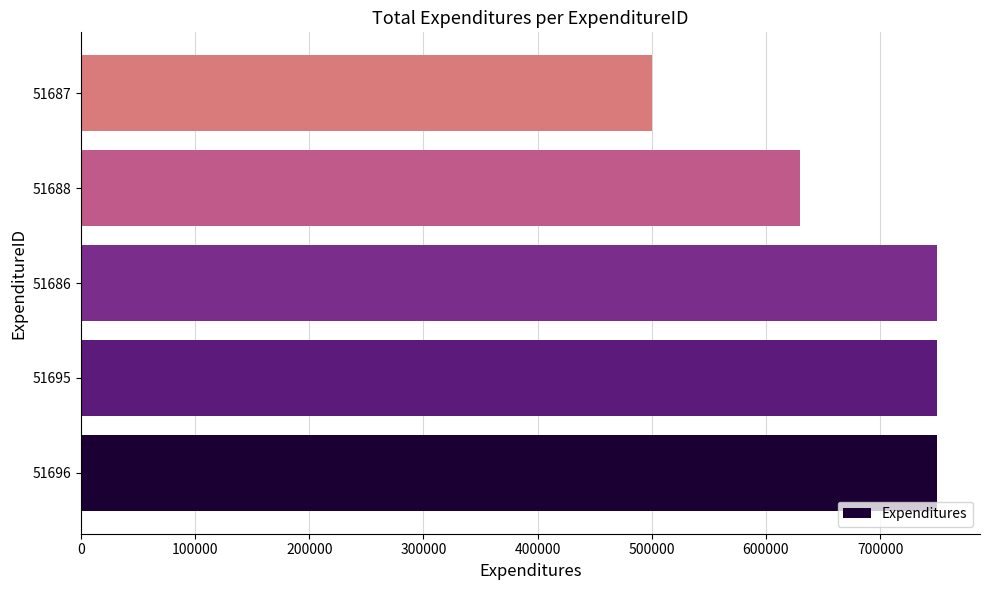

The value at 51686 is 750000. True or false?

True